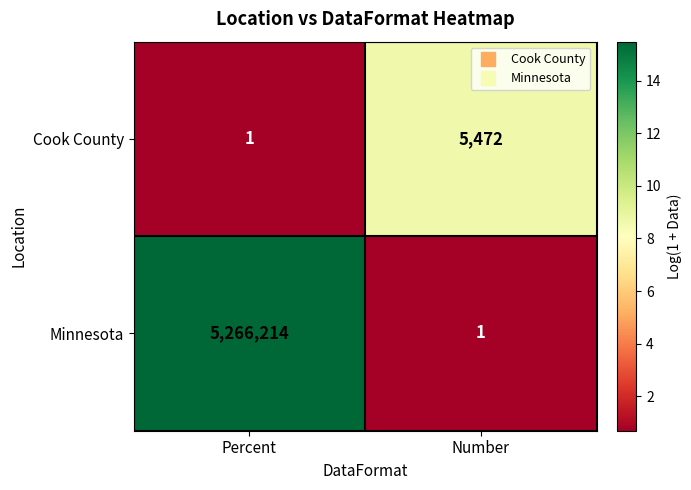

Reading left to right, extract all data points from this chart.

Cook County: Percent=1	Number=5472
Minnesota: Percent=5266214	Number=1